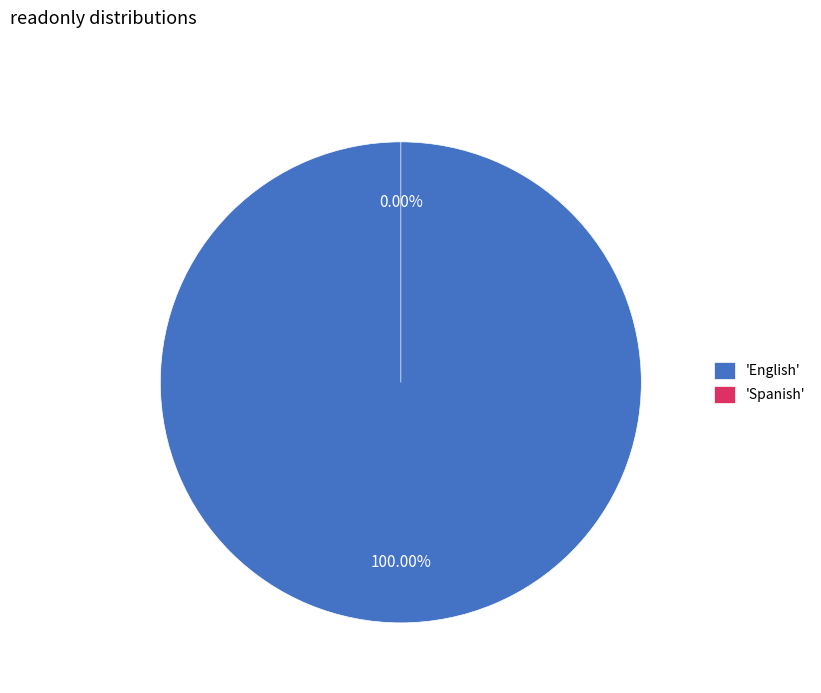

To the nearest percent, what is the difference between the Spanish and English slice percentages?

100%